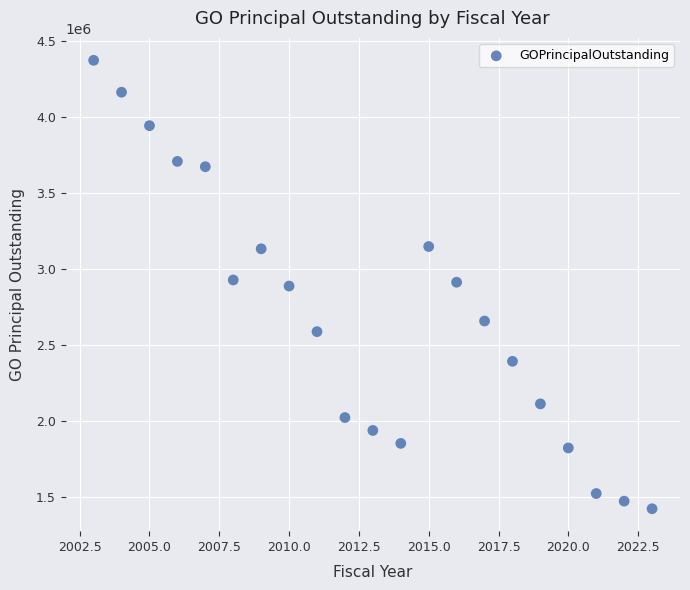

What is the range of X values (max minus min)?

20